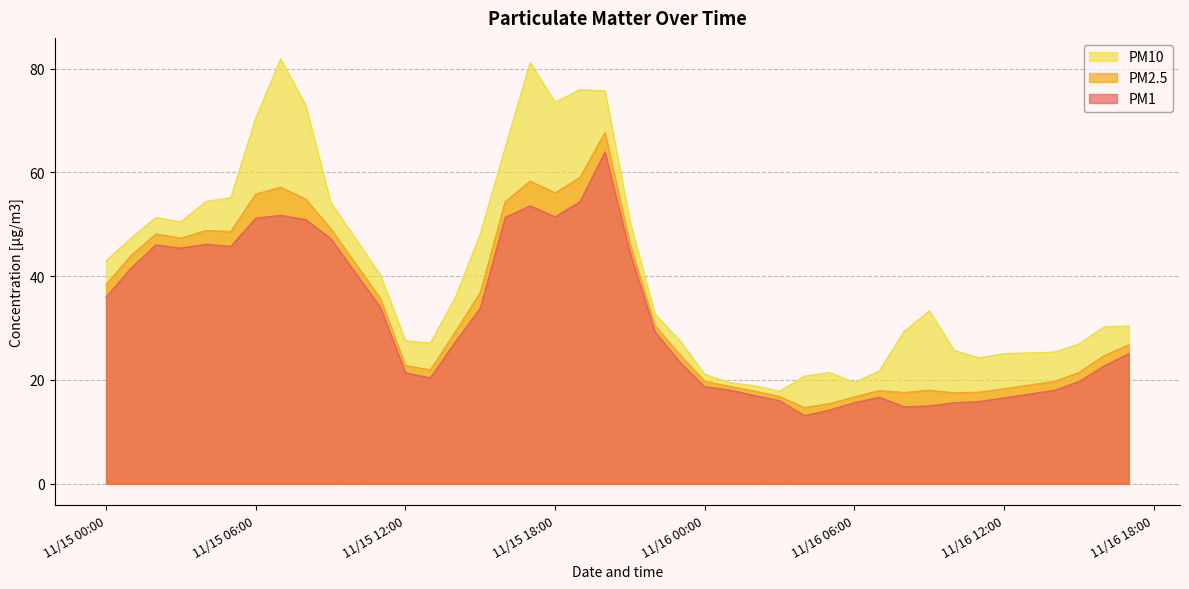

At 2021-11-15 16:00:00, list the series in order from smallest to largest.

PM1, PM2.5, PM10